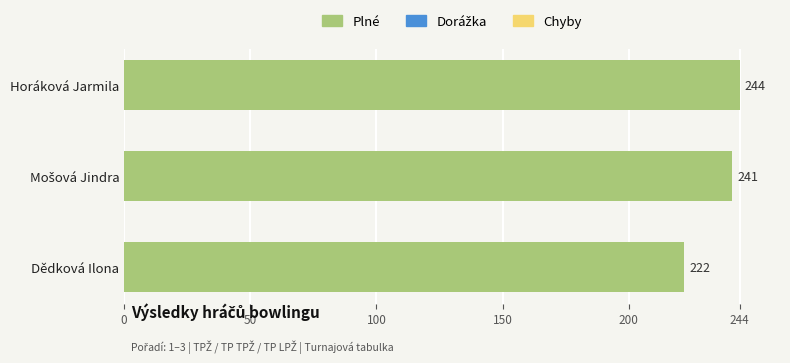

Count the number of categories in the chart.

3